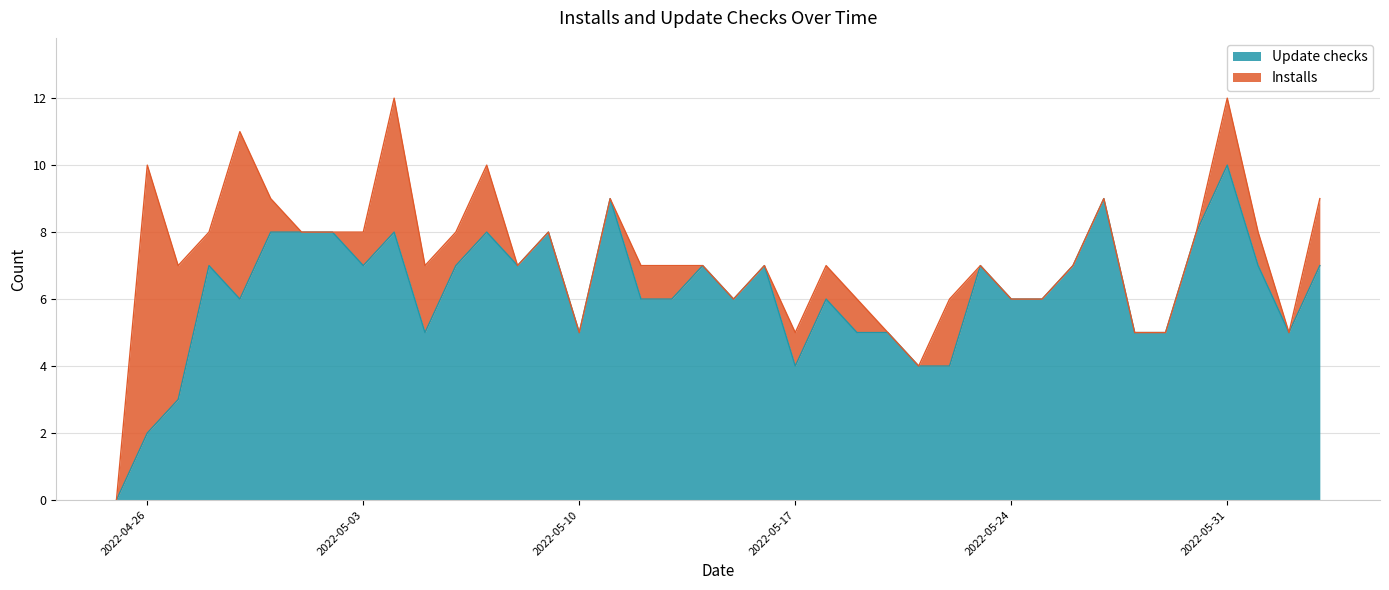

Which label corresponds to the largest value in the chart?

2022-05-31